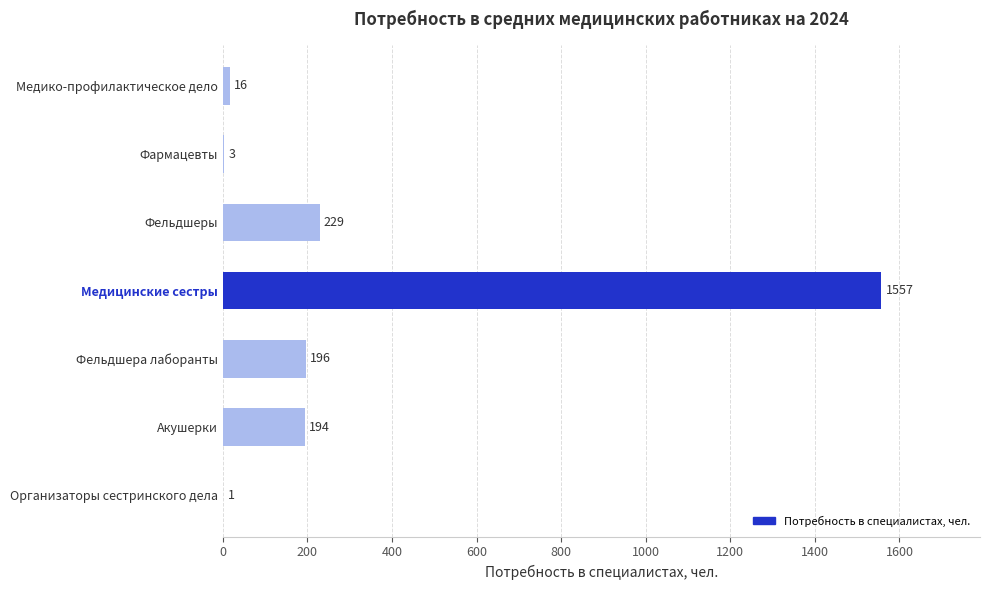

At which category does the chart reach its peak across all series?

Медицинские сестры